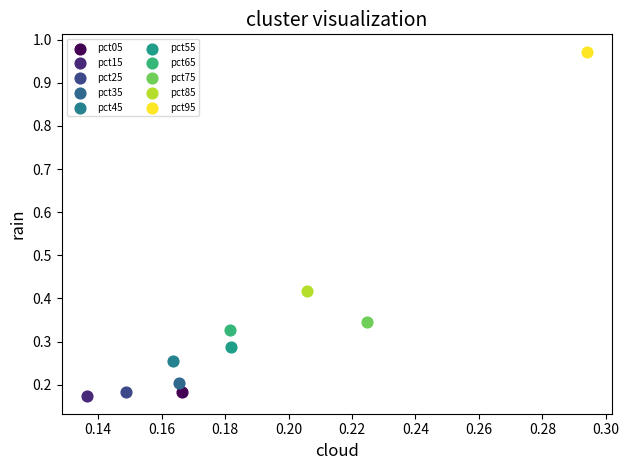

Which series reaches the minimum Y coordinate?

pct15